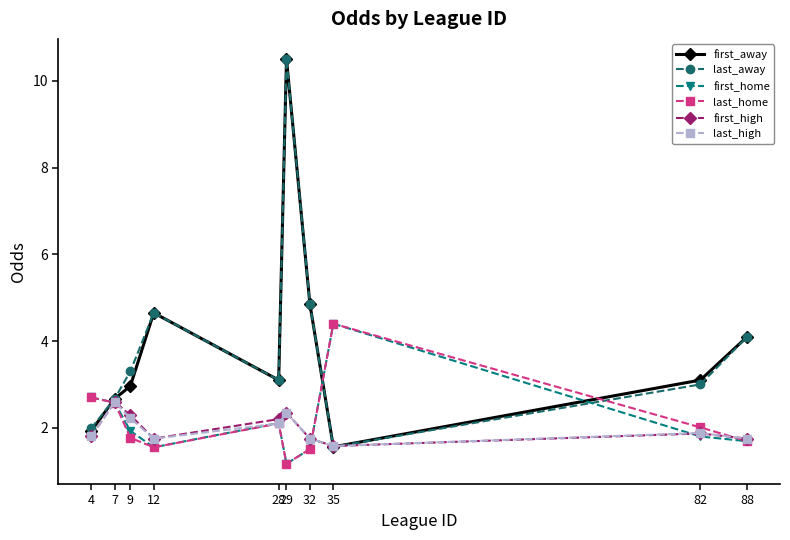

What is the value of the first_home point at the 5th from the left?

2.1